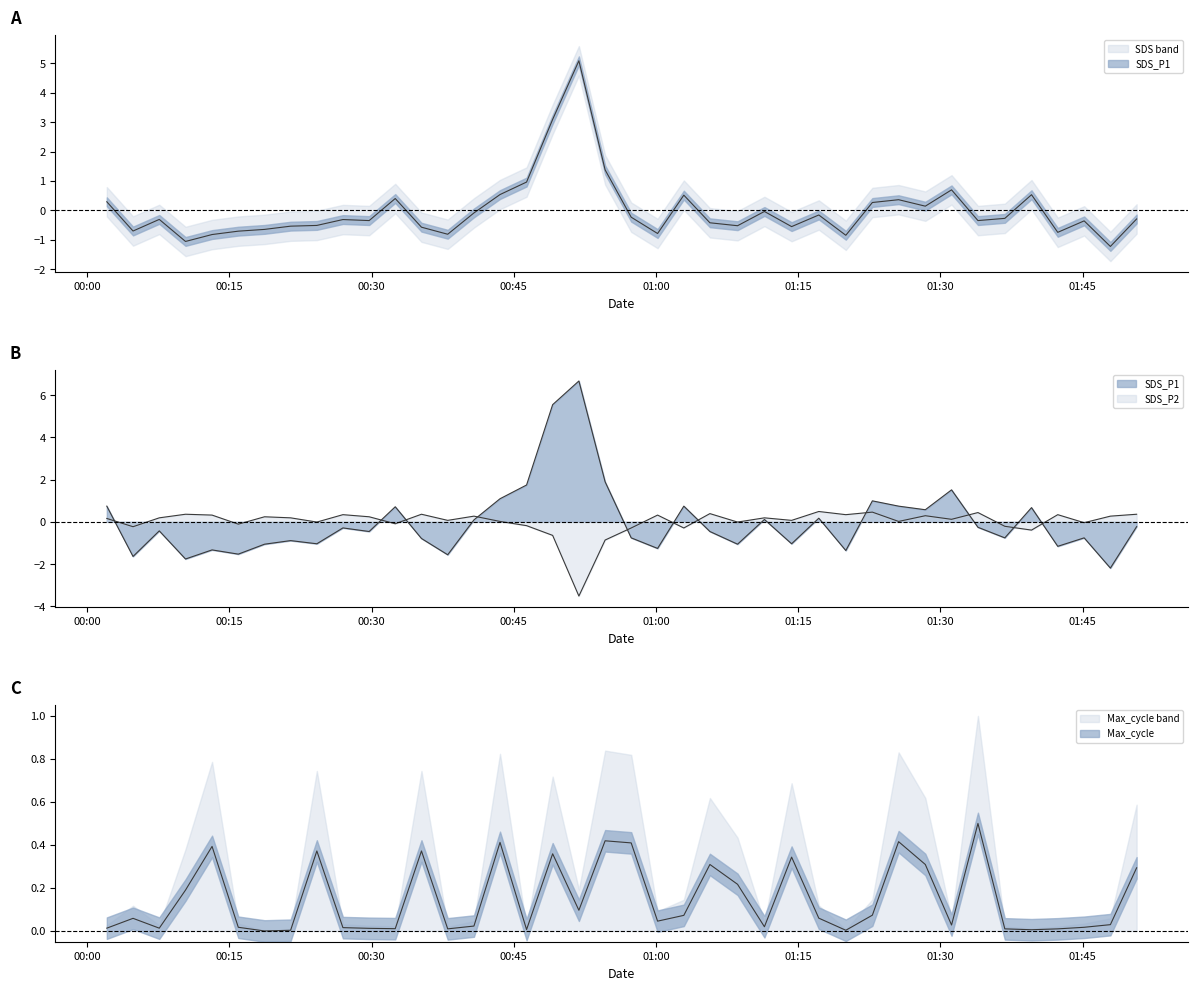

What position from the left is 2022/08/03 00:13:11?

5